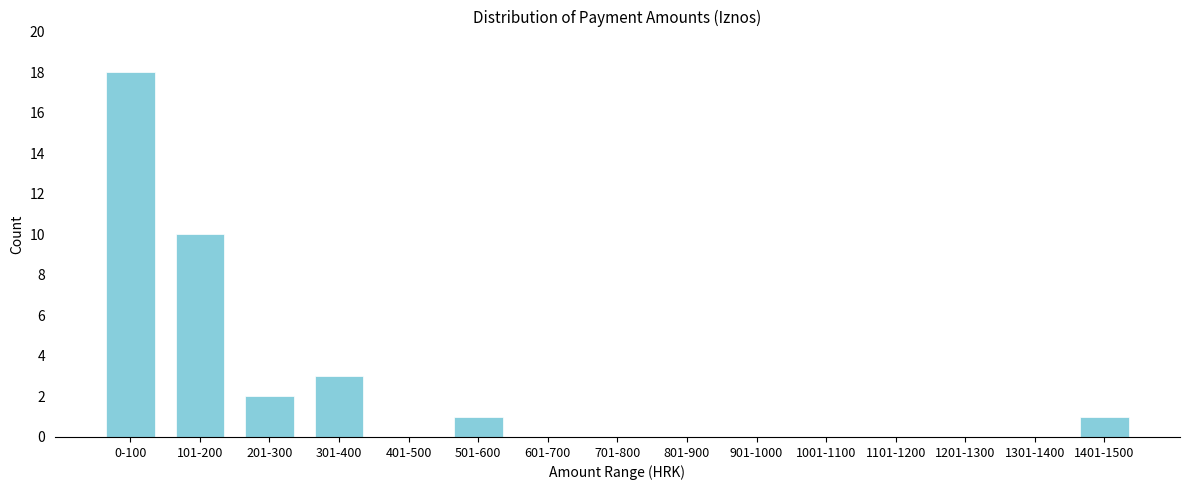

Reading right to left, list all the values displayed in this chart.

1401-1500=1	1301-1400=0	1201-1300=0	1101-1200=0	1001-1100=0	901-1000=0	801-900=0	701-800=0	601-700=0	501-600=1	401-500=0	301-400=3	201-300=2	101-200=10	0-100=18